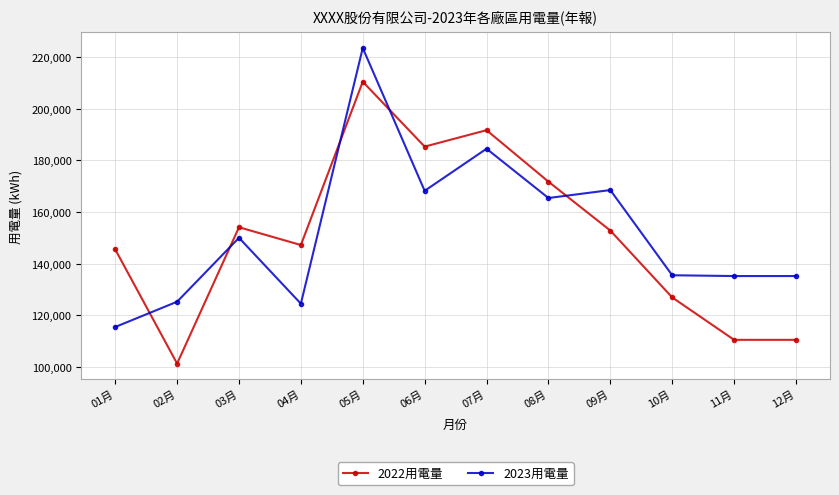

What is the maximum value shown in the chart?

223541.0